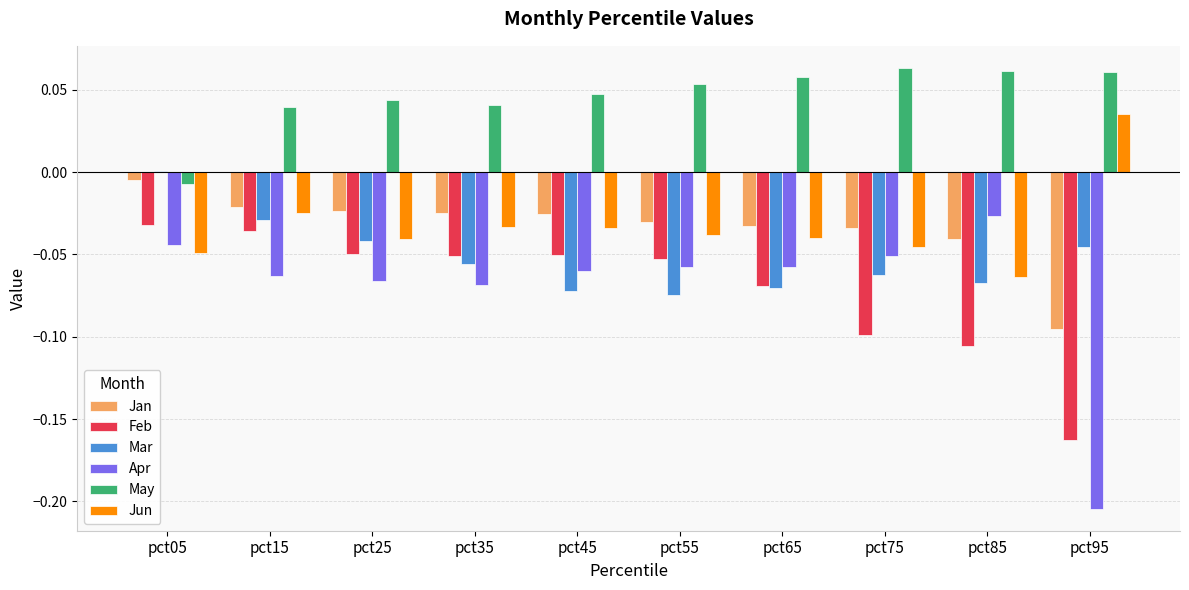

At which label does Jun reach its peak?

pct95